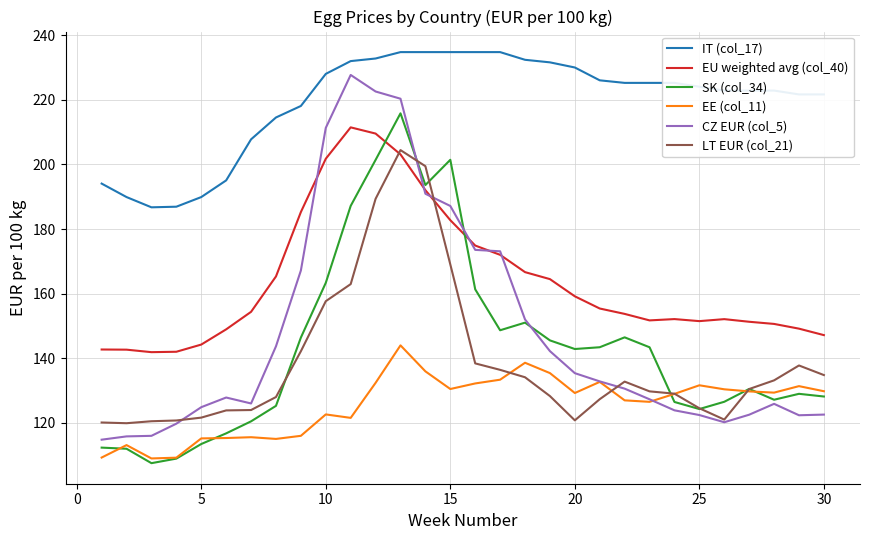

What is the maximum value for CZ EUR (col_5)?

227.7